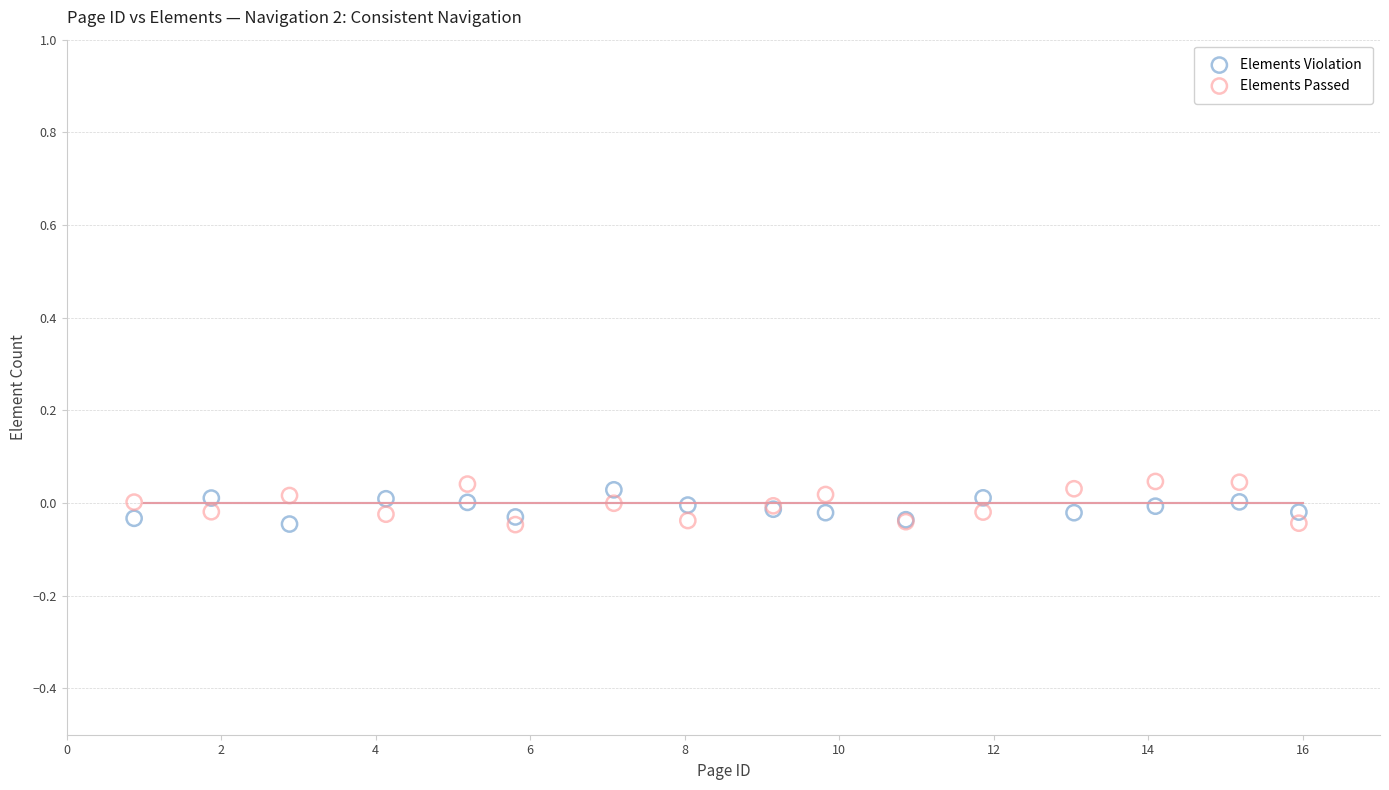

What are all the series names shown in the legend?

Elements Violation, Elements Passed